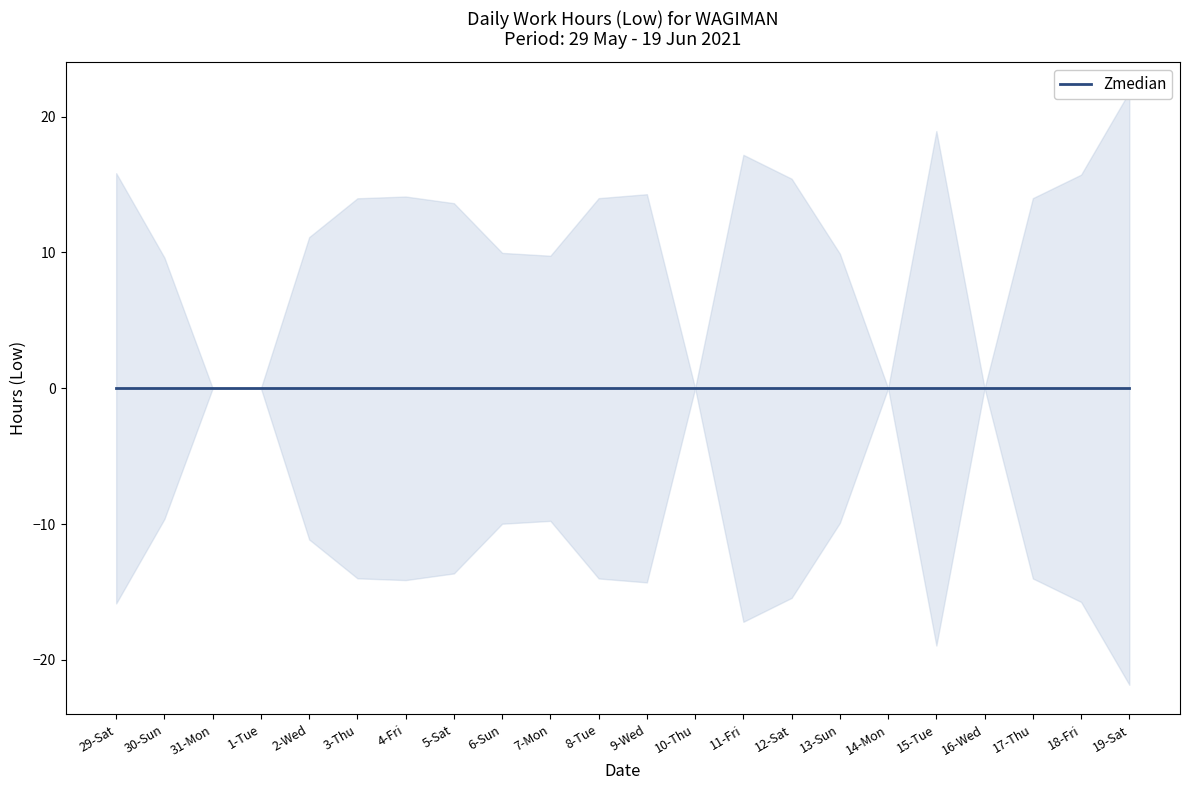

Is it true that the value at 19-Sat is 21.8?

True